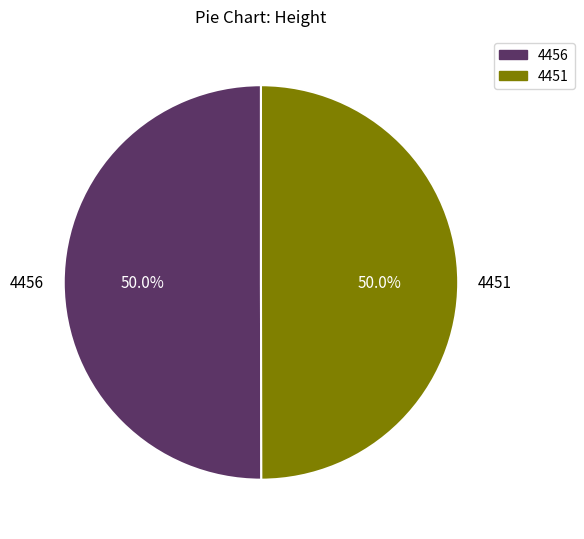

Approximately how many times larger is the value at 4456 compared to 4451?

1.0